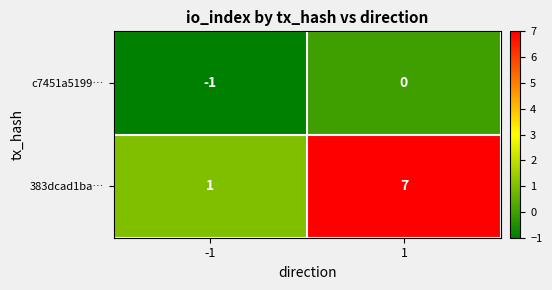

Which category has the highest value across all series?

1